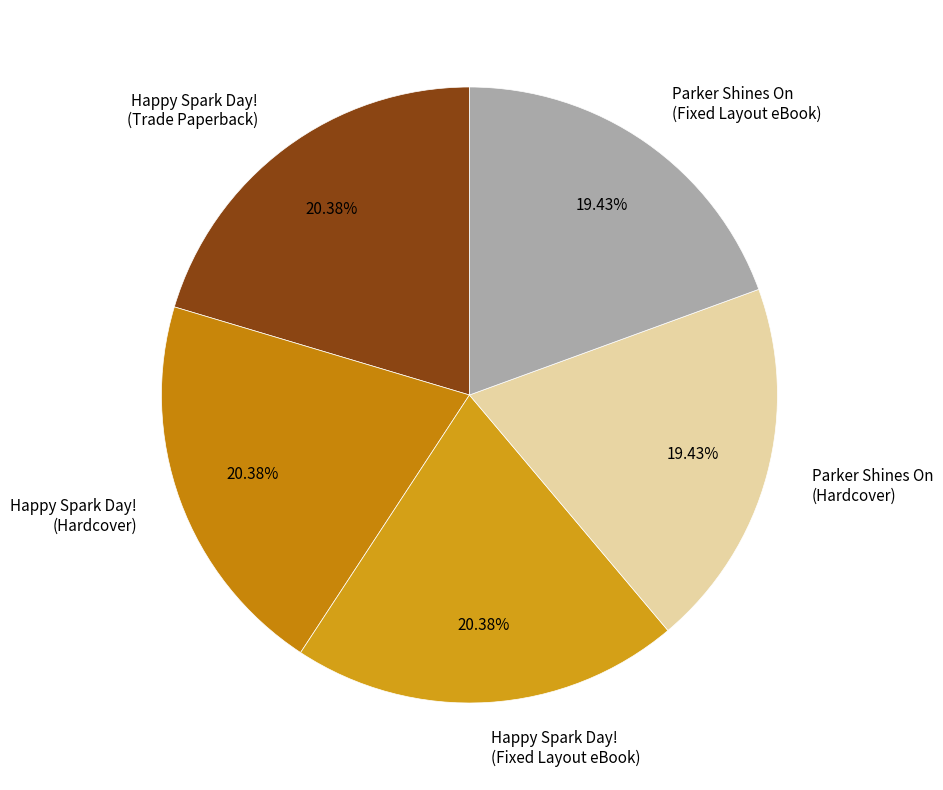

Between Parker Shines On (Fixed Layout eBook) and Happy Spark Day! (Hardcover), which is larger?

Happy Spark Day! (Hardcover)